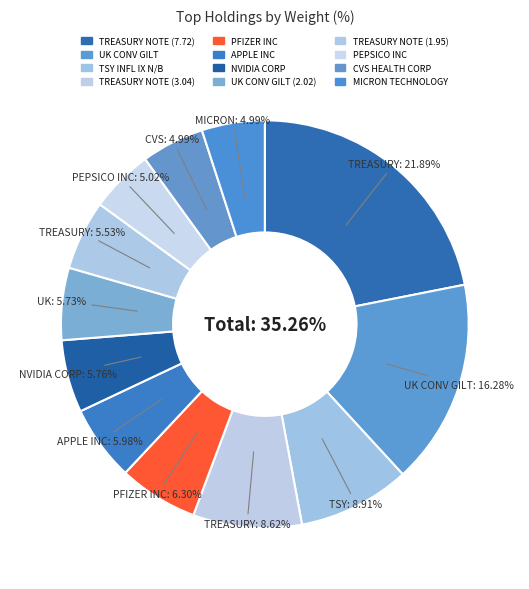

What percentage is NOT represented by UK CONV GILT (2.02)?

94.3%